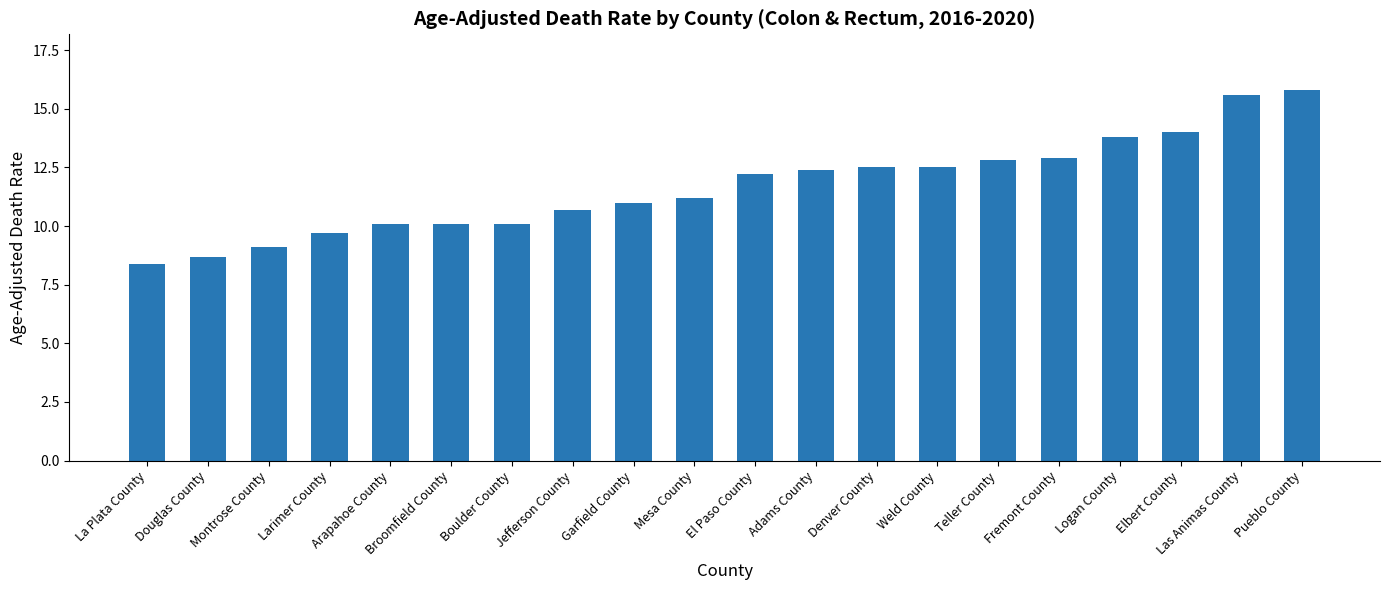

Reading left to right, transcribe all the data shown in this chart.

La Plata County=8.4	Douglas County=8.7	Montrose County=9.1	Larimer County=9.7	Arapahoe County=10.1	Broomfield County=10.1	Boulder County=10.1	Jefferson County=10.7	Garfield County=11.0	Mesa County=11.2	El Paso County=12.2	Adams County=12.4	Denver County=12.5	Weld County=12.5	Teller County=12.8	Fremont County=12.9	Logan County=13.8	Elbert County=14.0	Las Animas County=15.6	Pueblo County=15.8